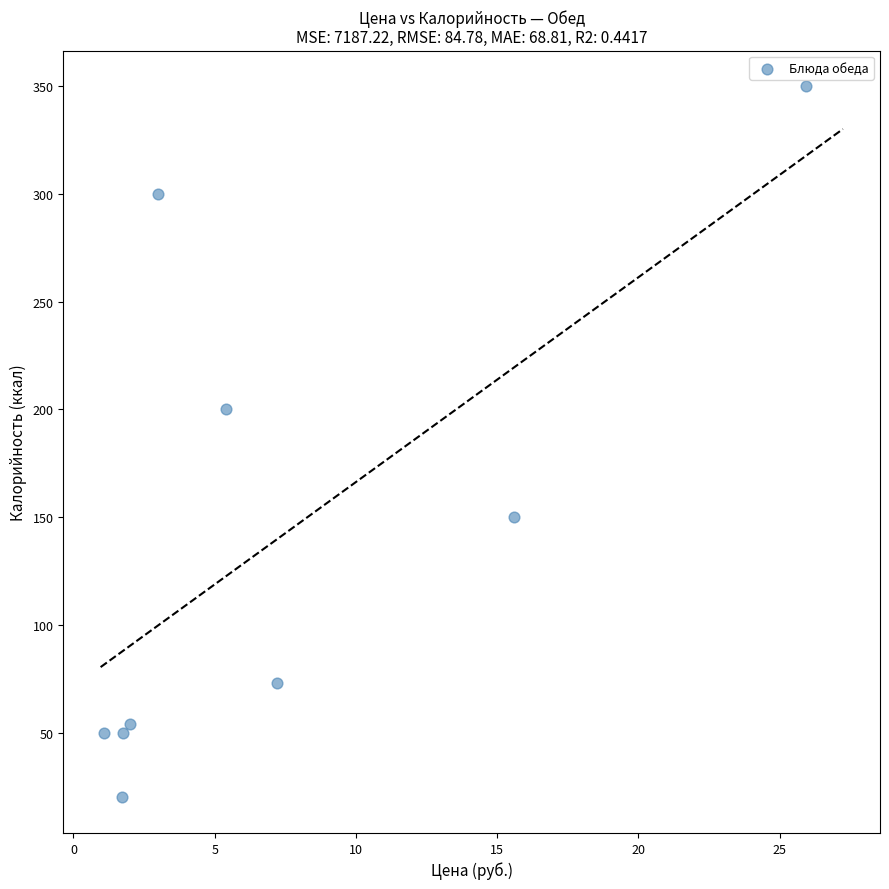

What Y value in the scatter plot is closest to 185?

200